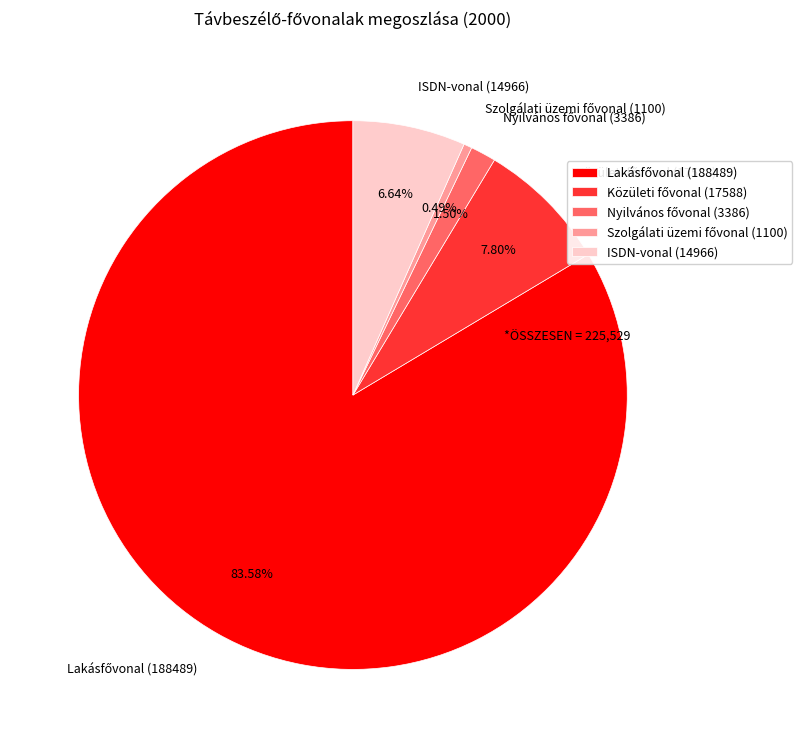

What percentage is NOT represented by ISDN-vonal?

93.4%